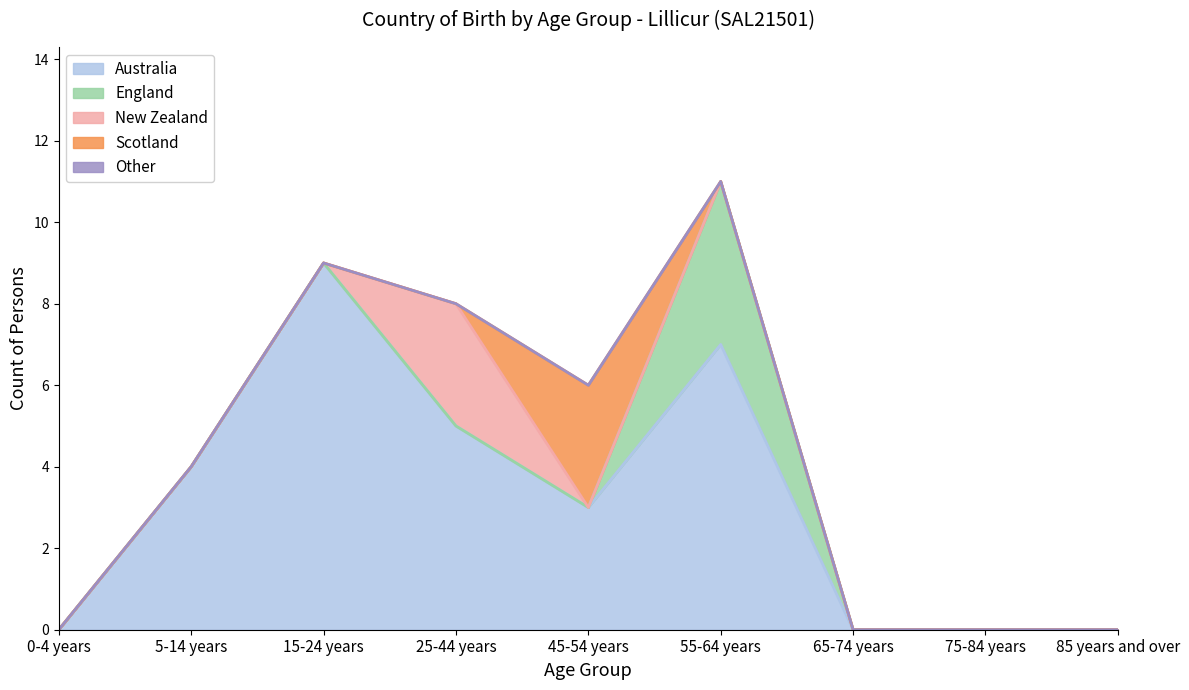

Reading left to right, what are all the values shown in this chart?

Australia: 0-4 years=0	5-14 years=4	15-24 years=9	25-44 years=5	45-54 years=3	55-64 years=7	65-74 years=0	75-84 years=0	85 years and over=0
England: 0-4 years=0	5-14 years=0	15-24 years=0	25-44 years=0	45-54 years=0	55-64 years=4	65-74 years=0	75-84 years=0	85 years and over=0
New Zealand: 0-4 years=0	5-14 years=0	15-24 years=0	25-44 years=3	45-54 years=0	55-64 years=0	65-74 years=0	75-84 years=0	85 years and over=0
Scotland: 0-4 years=0	5-14 years=0	15-24 years=0	25-44 years=0	45-54 years=3	55-64 years=0	65-74 years=0	75-84 years=0	85 years and over=0
Other: 0-4 years=0	5-14 years=0	15-24 years=0	25-44 years=0	45-54 years=0	55-64 years=0	65-74 years=0	75-84 years=0	85 years and over=0